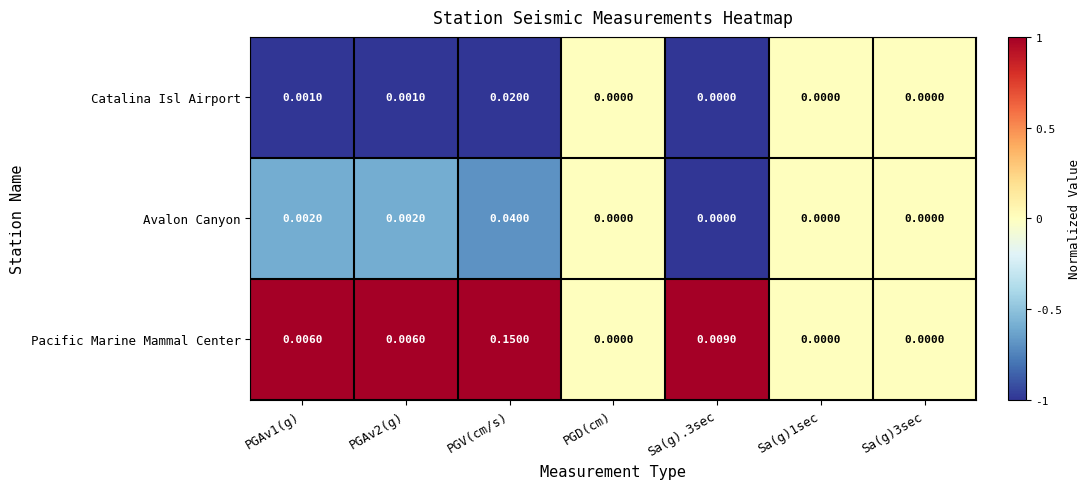

At PGV(cm/s), list the series in order from largest to smallest.

Pacific Marine Mammal Center, Avalon Canyon, Catalina Isl Airport